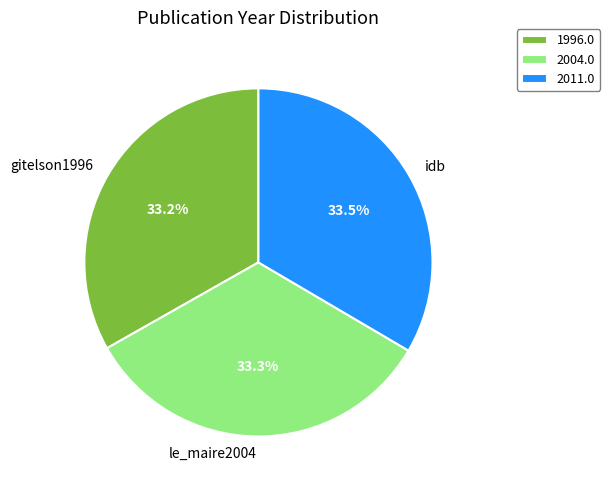

Is there a majority slice in this chart?

No